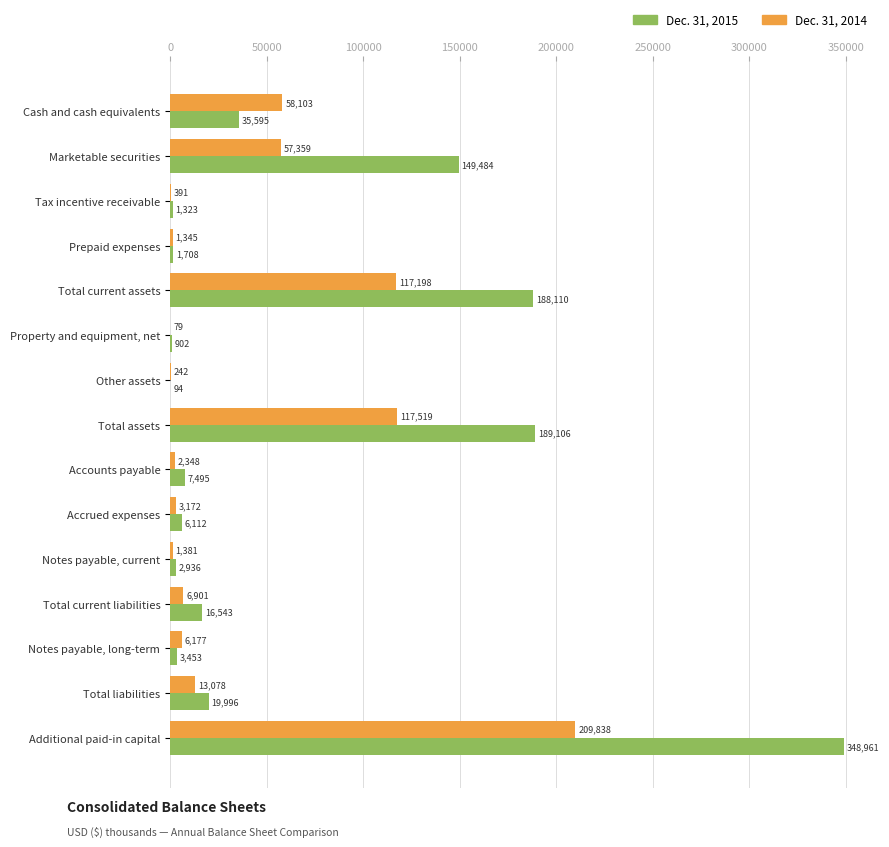

What is the sum of the Dec. 31, 2014 values at Total current assets and Notes payable, current?

118579